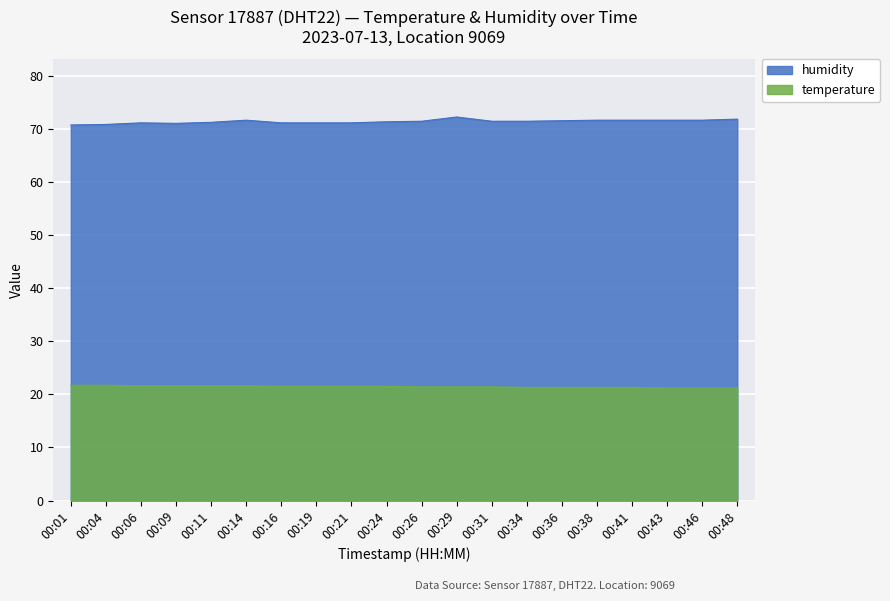

What is the spread (max minus min) of values at 00:43?

50.4